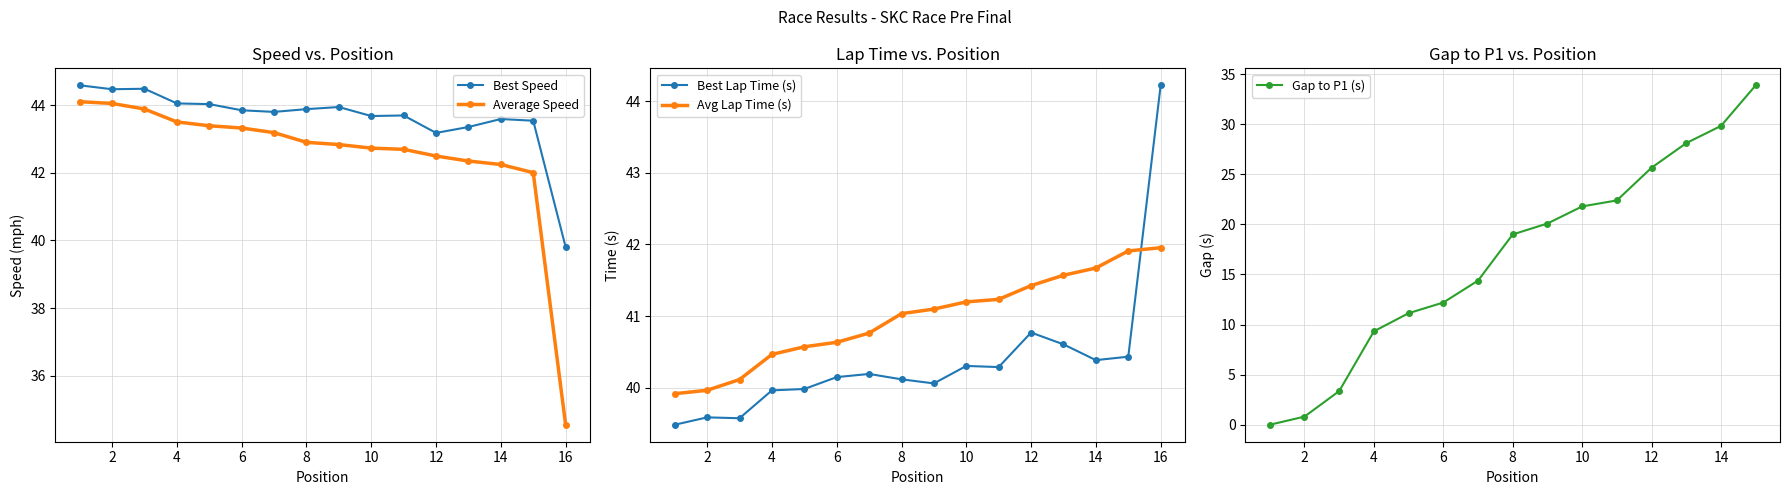

Read the Best Speed value at 4.

44.1